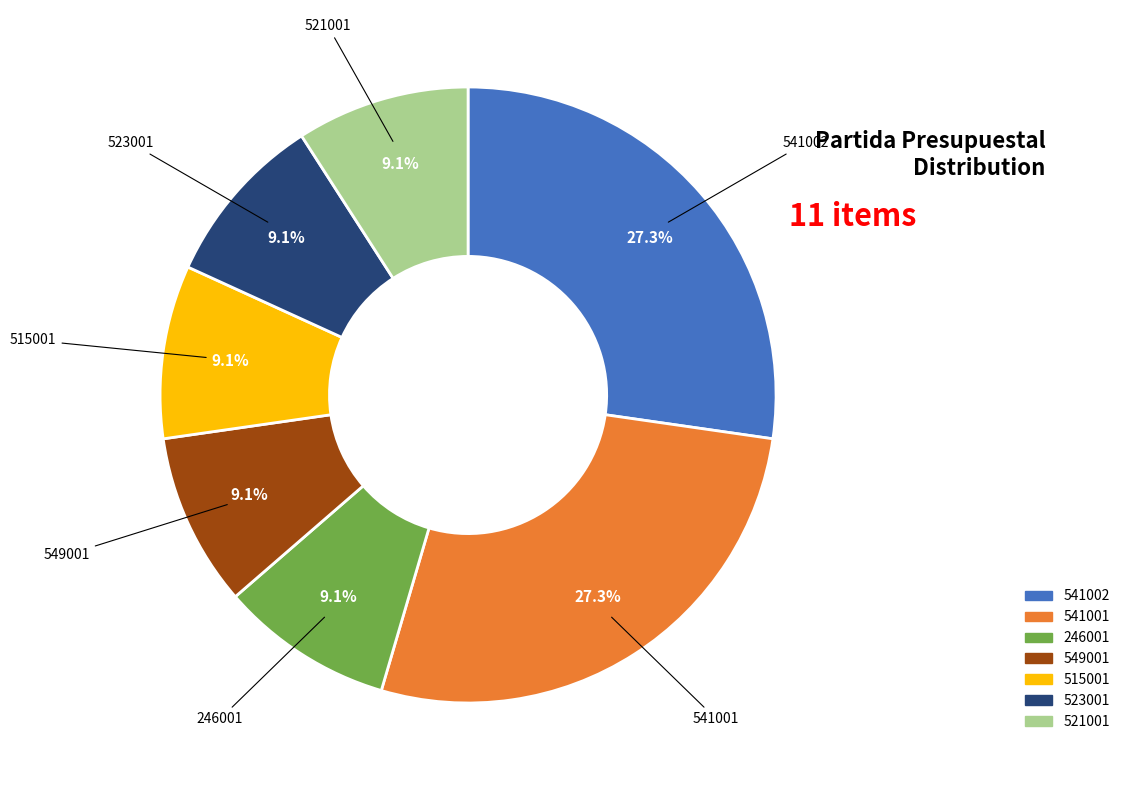

To the nearest percent, what percentage of the pie is 246001?

9%